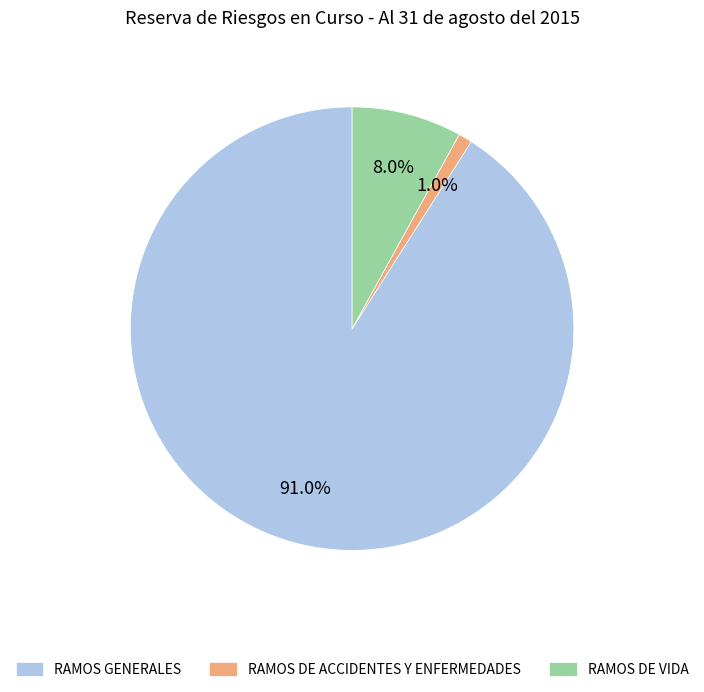

Is there any slice that represents more than half of the pie?

Yes